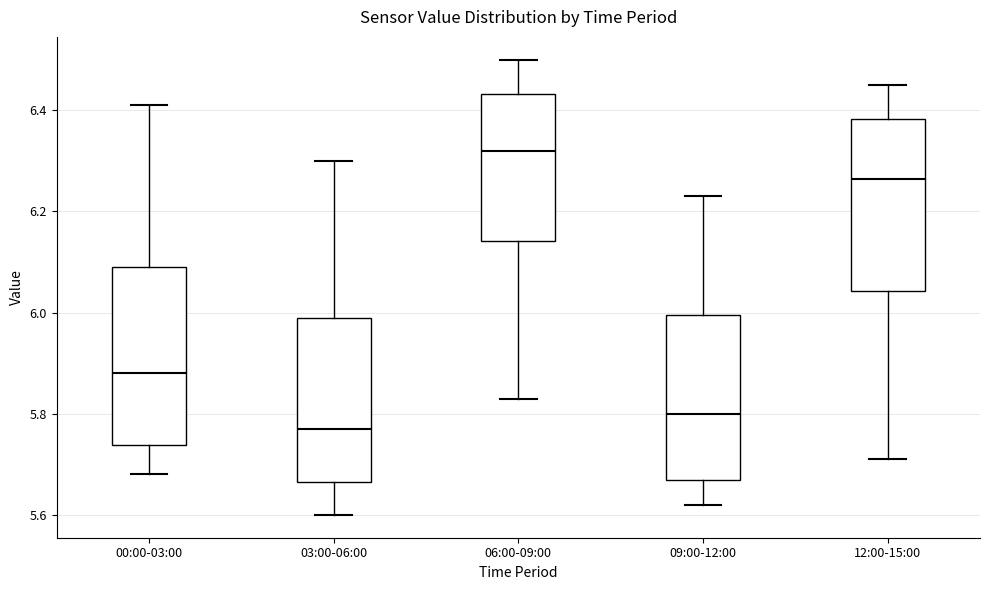

Which box's median line is the highest?

06:00-09:00